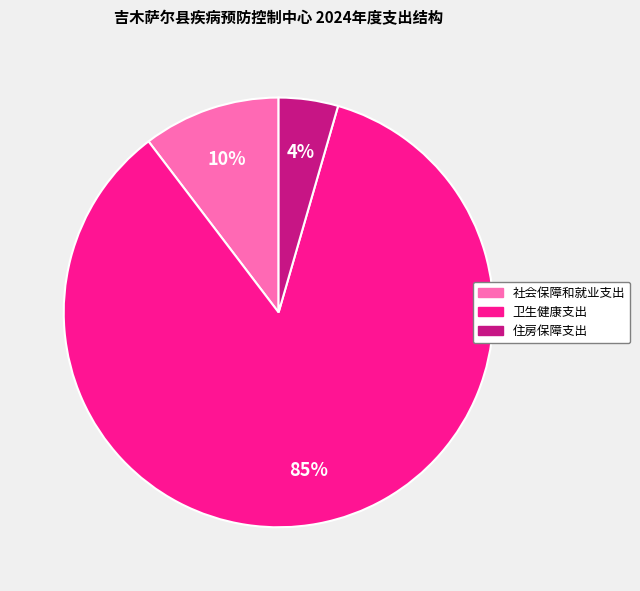

Which category has the biggest portion of the pie?

卫生健康支出